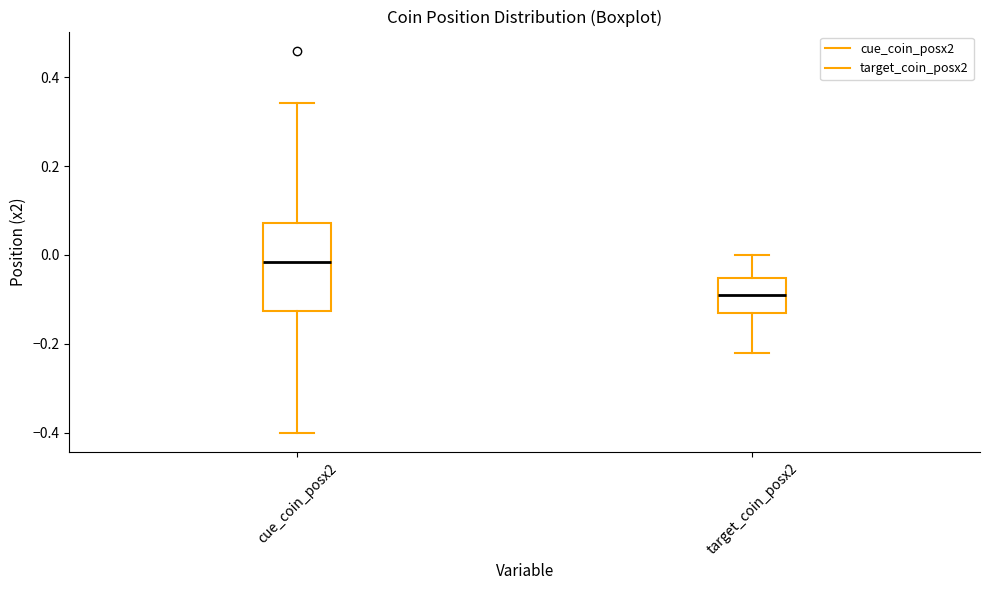

Which box has the lowest median line?

target_coin_posx2